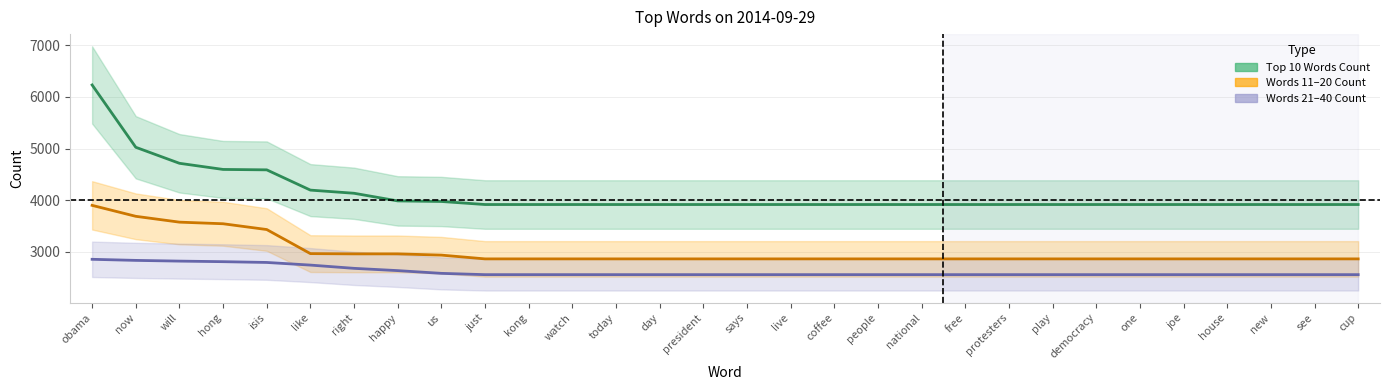

What value does the Words 21-40 Count series have at coffee?

2559